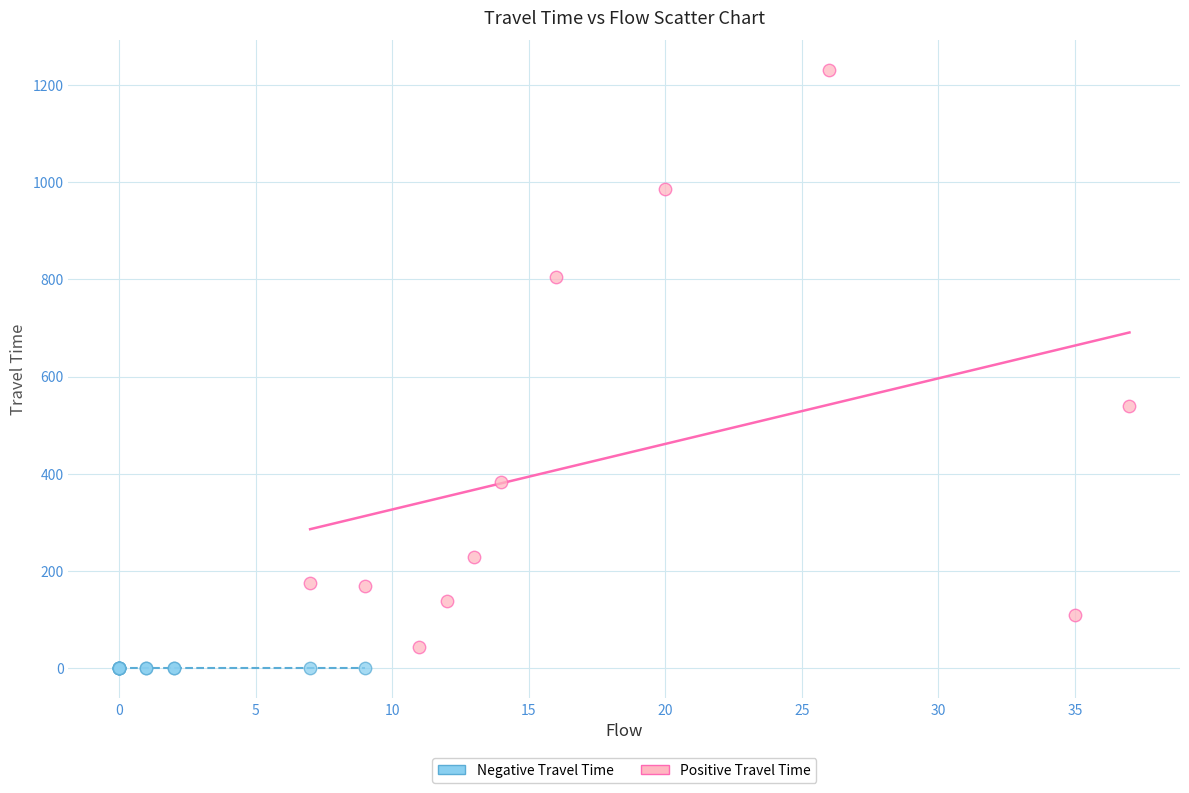

Which series reaches the maximum Y coordinate?

Positive Travel Time